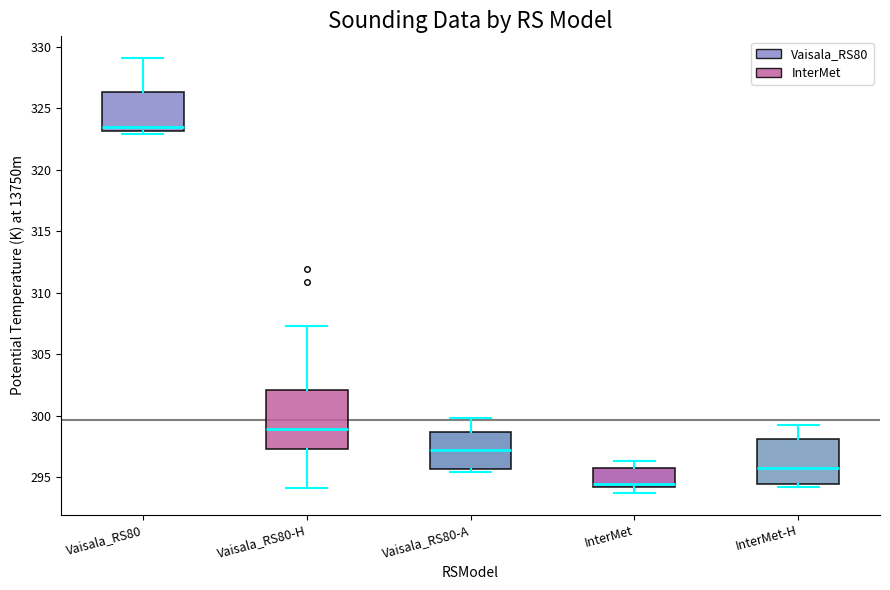

Where is the lower edge of the box for Vaisala_RS80 on the y-axis? The values are not printed on the chart, so give them approximately, as read against the axis.

323.0